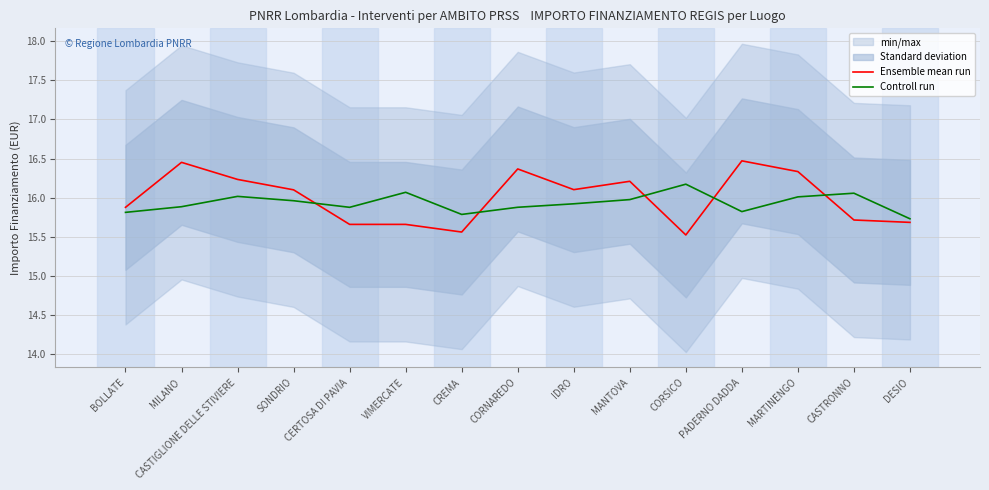

Read the Ensemble mean run value at MILANO.

16.5